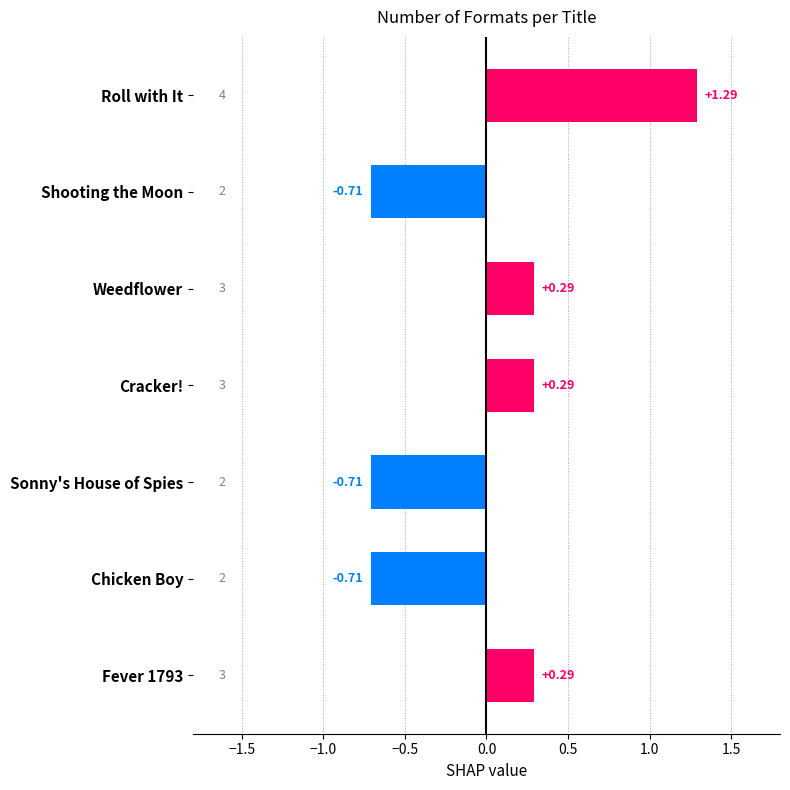

Which label corresponds to the largest value in the chart?

Roll with It